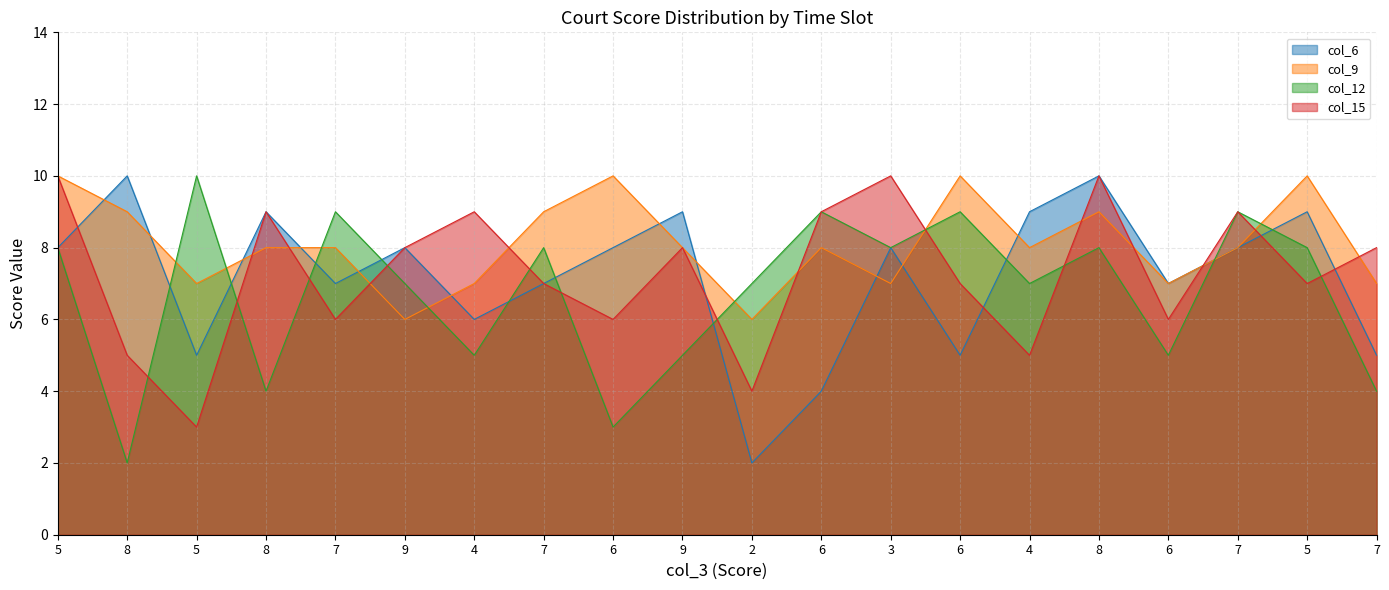

Which label corresponds to the smallest value in the chart?

2